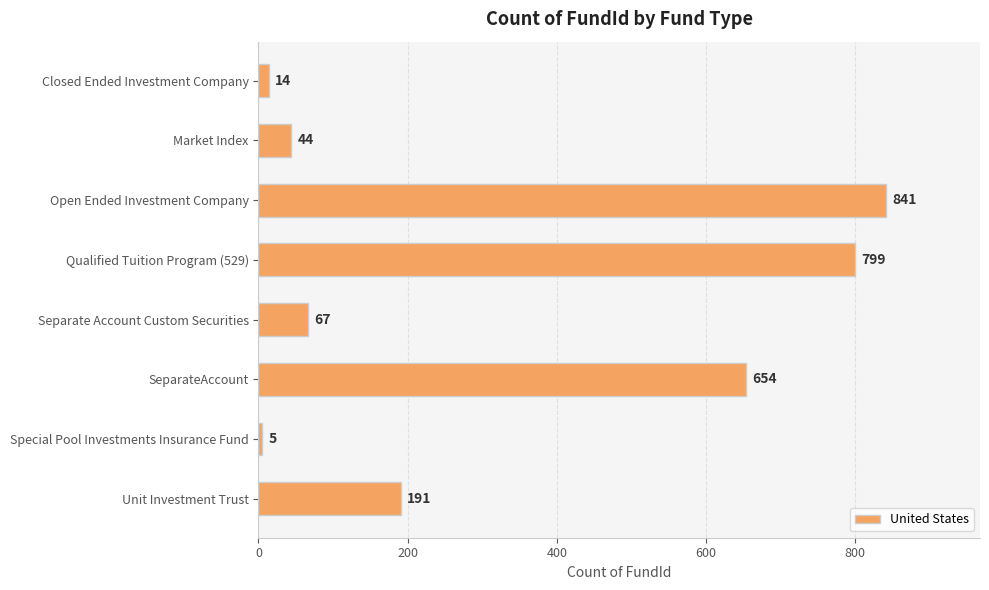

Which has a higher value, SeparateAccount or Special Pool Investments Insurance Fund?

SeparateAccount